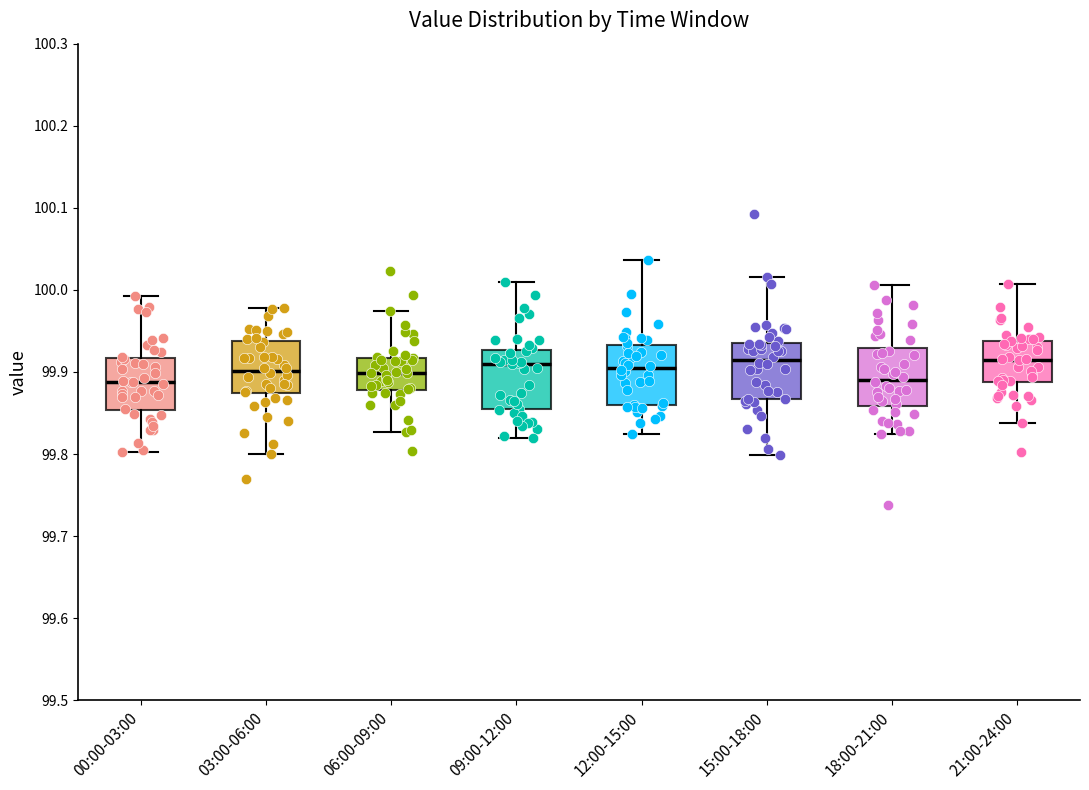

Reading left to right, transcribe this box plot: for each box, give where its median line is, the range the box spans, and where its two whiskers end, as read against the y-axis. The values are not printed on the chart, so give them approximately, as read against the axis.

00:00-03:00: median 99.89, box 99.85 to 99.92, whiskers 99.80 to 99.99
03:00-06:00: median 99.90, box 99.87 to 99.94, whiskers 99.80 to 99.98
06:00-09:00: median 99.90, box 99.88 to 99.92, whiskers 99.83 to 99.97
09:00-12:00: median 99.91, box 99.85 to 99.93, whiskers 99.82 to 100.01
12:00-15:00: median 99.91, box 99.86 to 99.93, whiskers 99.82 to 100.04
15:00-18:00: median 99.91, box 99.87 to 99.94, whiskers 99.80 to 100.02
18:00-21:00: median 99.89, box 99.86 to 99.93, whiskers 99.82 to 100.01
21:00-24:00: median 99.91, box 99.89 to 99.94, whiskers 99.84 to 100.01